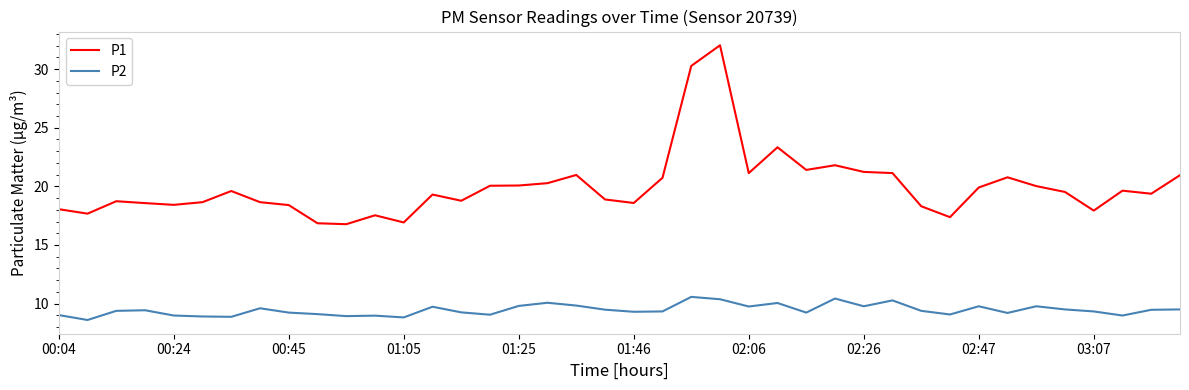

What is the smallest value displayed?

8.6